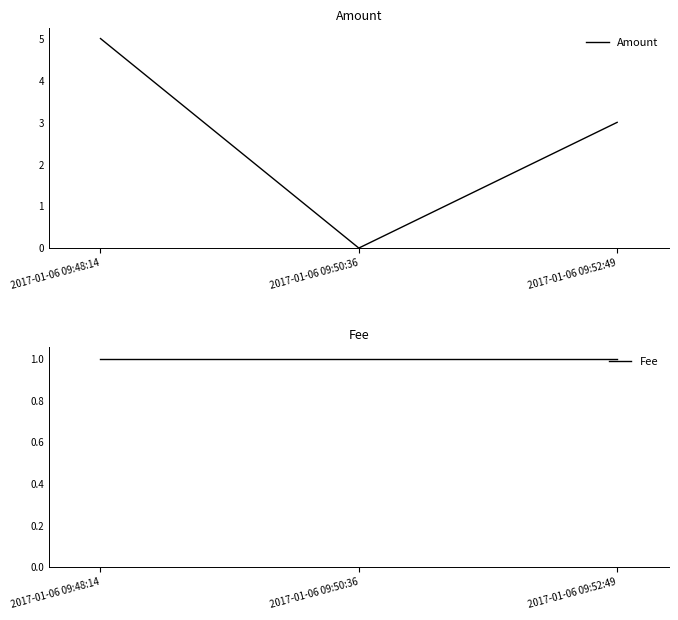

Rank the series at 2017-01-06 09:48:14 from highest to lowest value.

Amount, Fee